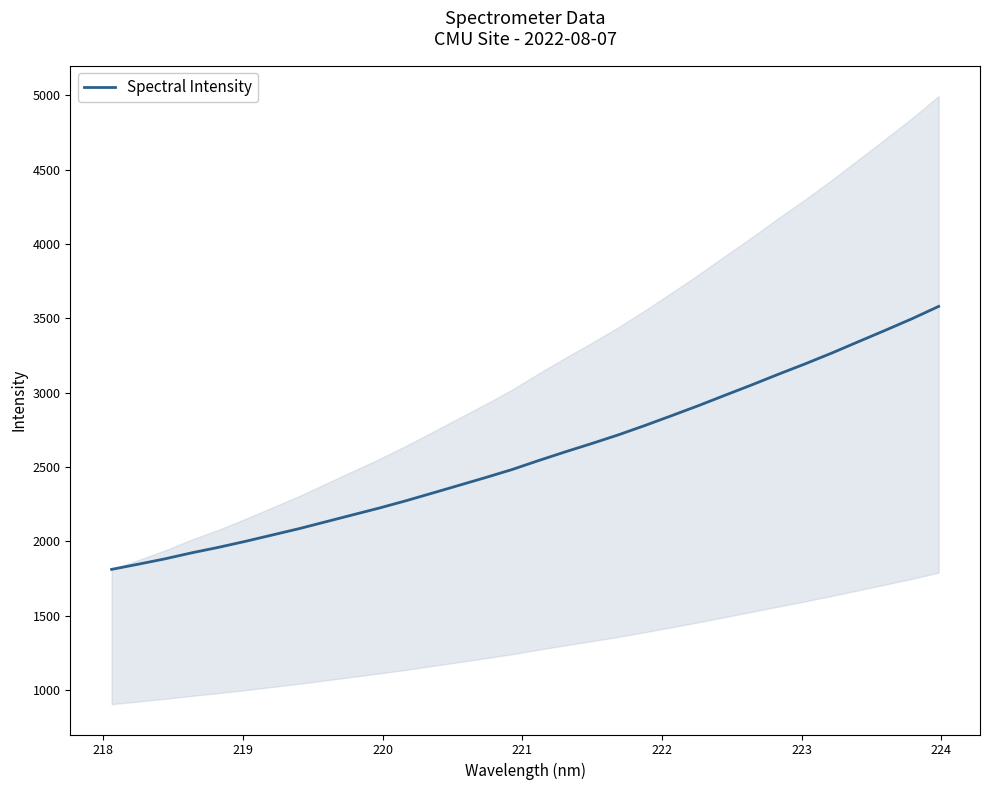

What is the lowest value of the Spectral Intensity series?

1811.9